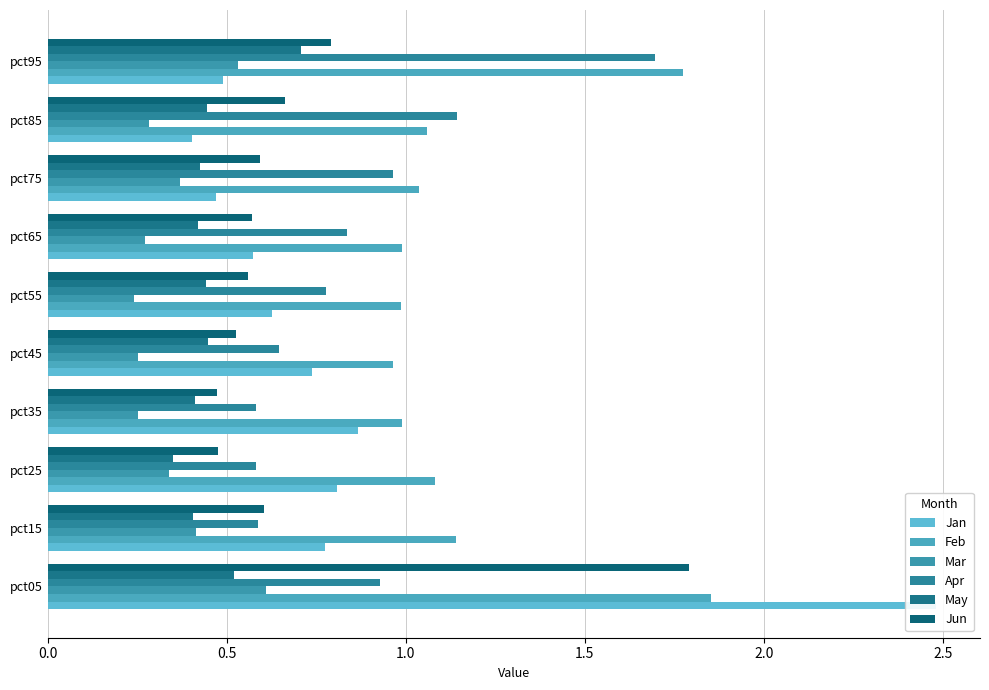

What is the difference between the maximum and second lowest values in the Jan series?

2.0